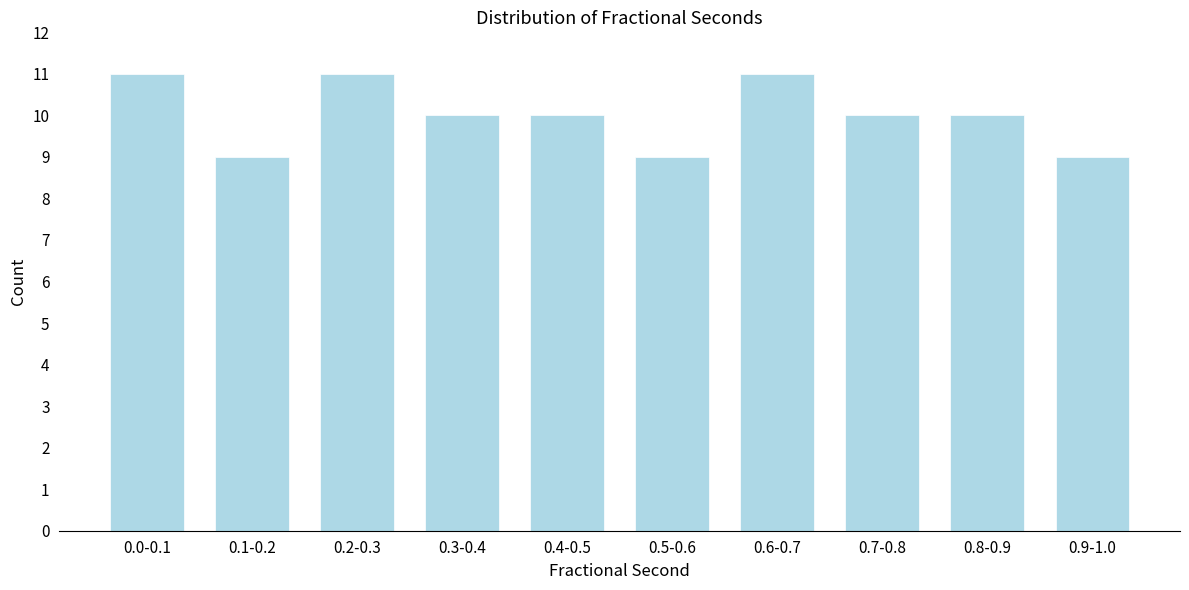

Reading right to left, list all the values displayed in this chart.

9	10	10	11	9	10	10	11	9	11